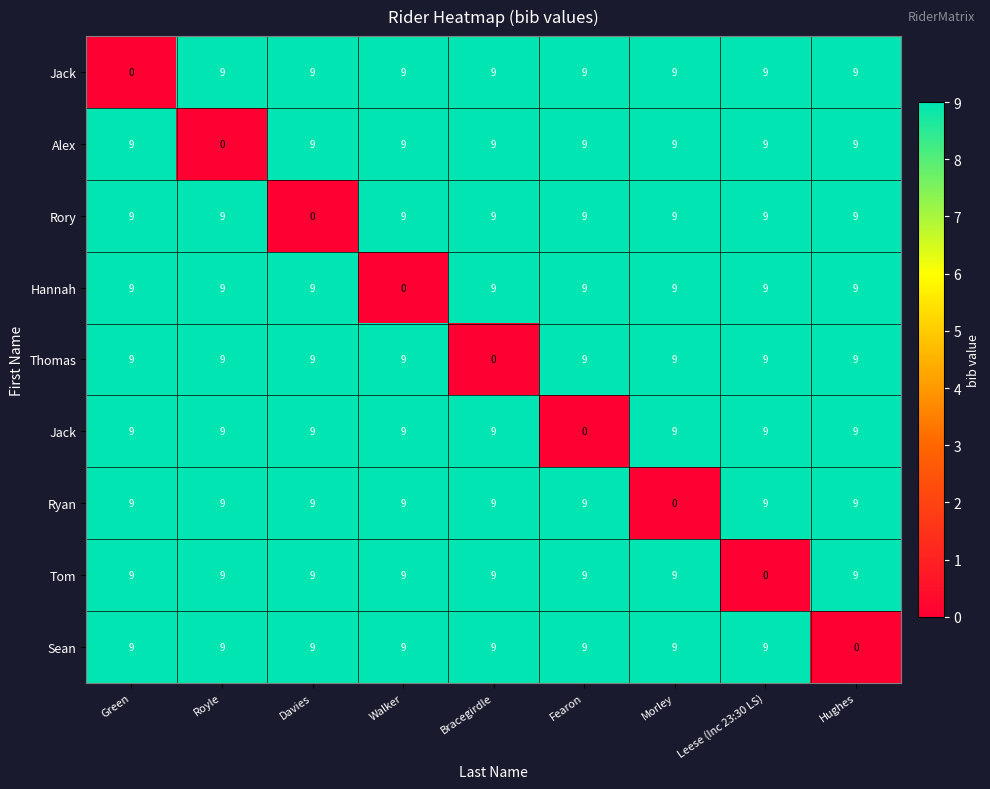

Which has a higher value, Leese (Inc 23:30 LS) or Green?

Leese (Inc 23:30 LS)